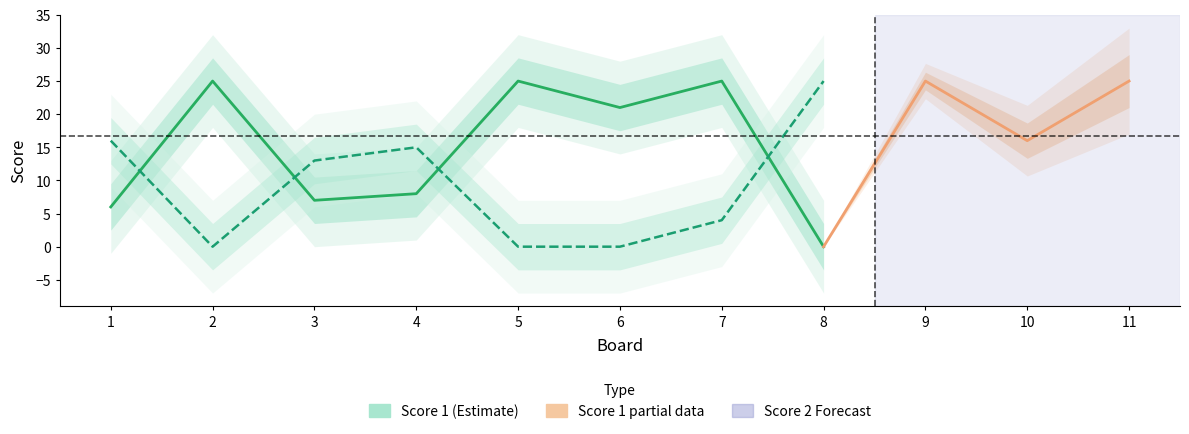

True or false: Score 2 and Score 1 intersect in this chart.

True